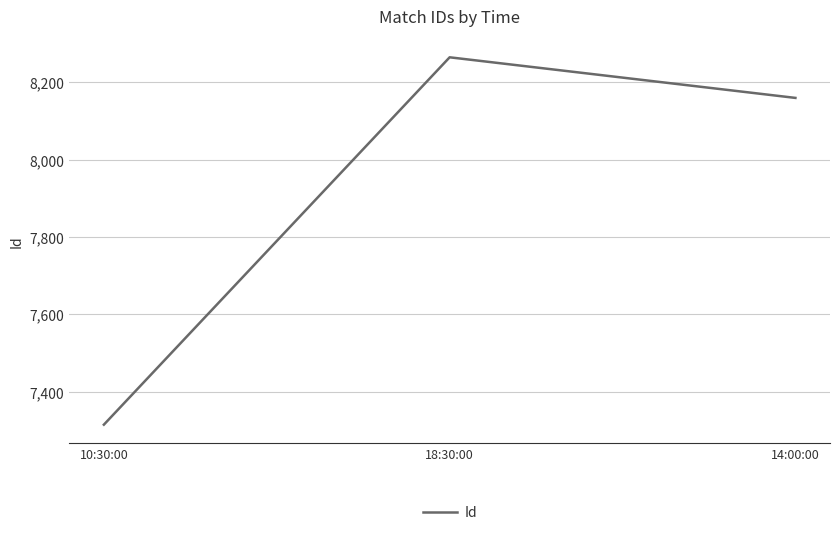

Reading left to right, transcribe all the data shown in this chart.

10:30:00=7315	18:30:00=8265	14:00:00=8160